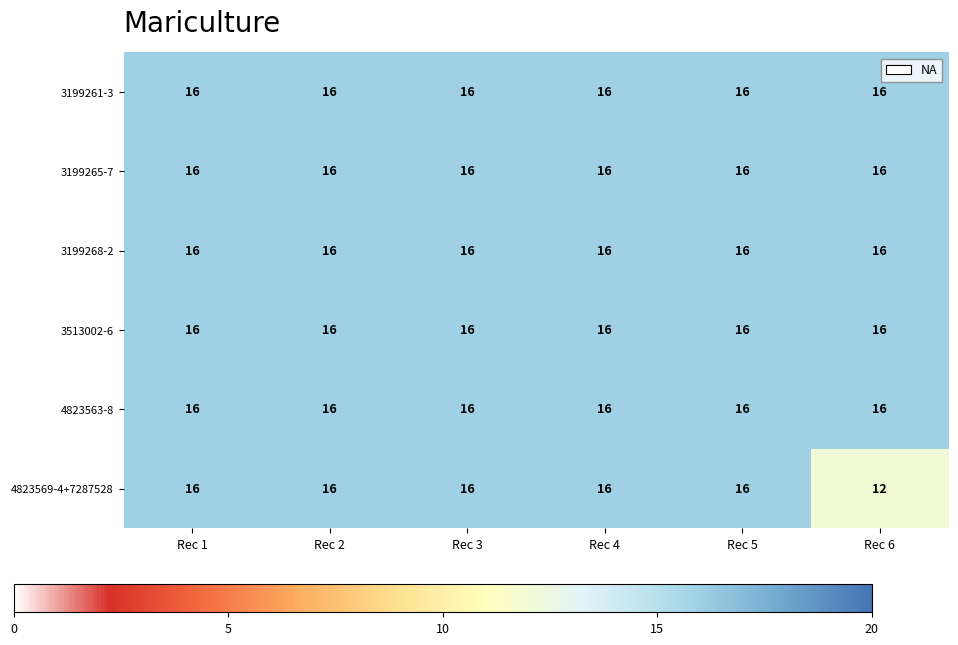

What is the total value across all series at Rec 5?

96